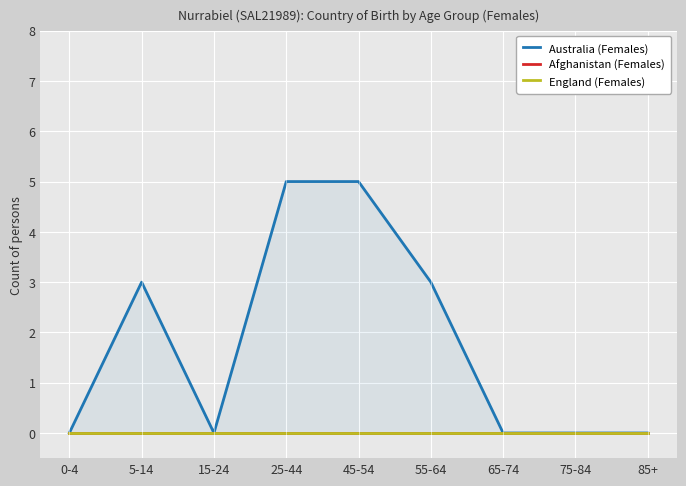

Reading left to right, what are all the values shown in this chart?

Australia (Females): 0-4=0	5-14=3	15-24=0	25-44=5	45-54=5	55-64=3	65-74=0	75-84=0	85+=0
Afghanistan (Females): 0-4=0	5-14=0	15-24=0	25-44=0	45-54=0	55-64=0	65-74=0	75-84=0	85+=0
England (Females): 0-4=0	5-14=0	15-24=0	25-44=0	45-54=0	55-64=0	65-74=0	75-84=0	85+=0